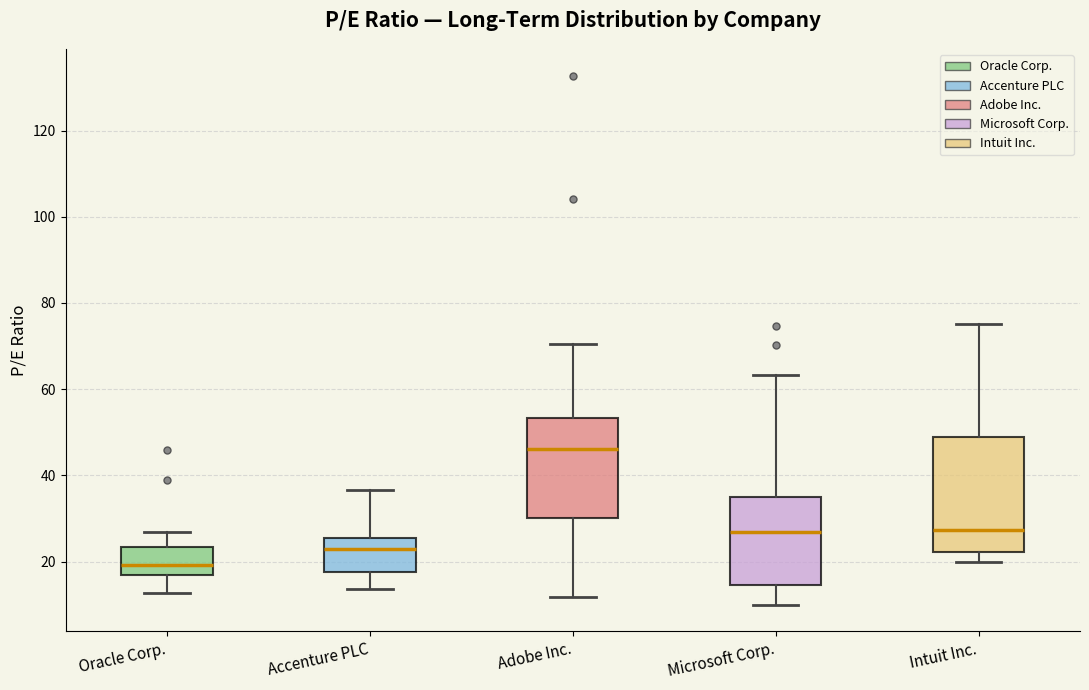

Which box has the highest median line?

Adobe Inc.